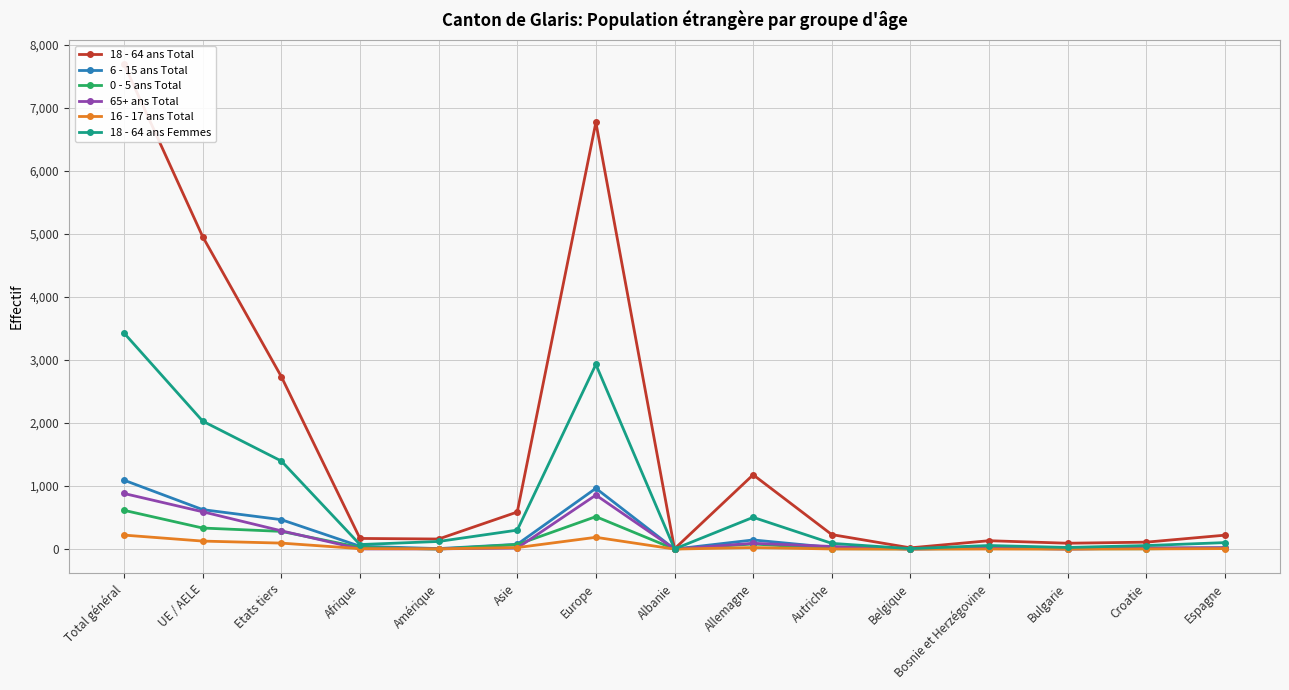

Where is the first local minimum for 16 - 17 ans Total?

Amérique